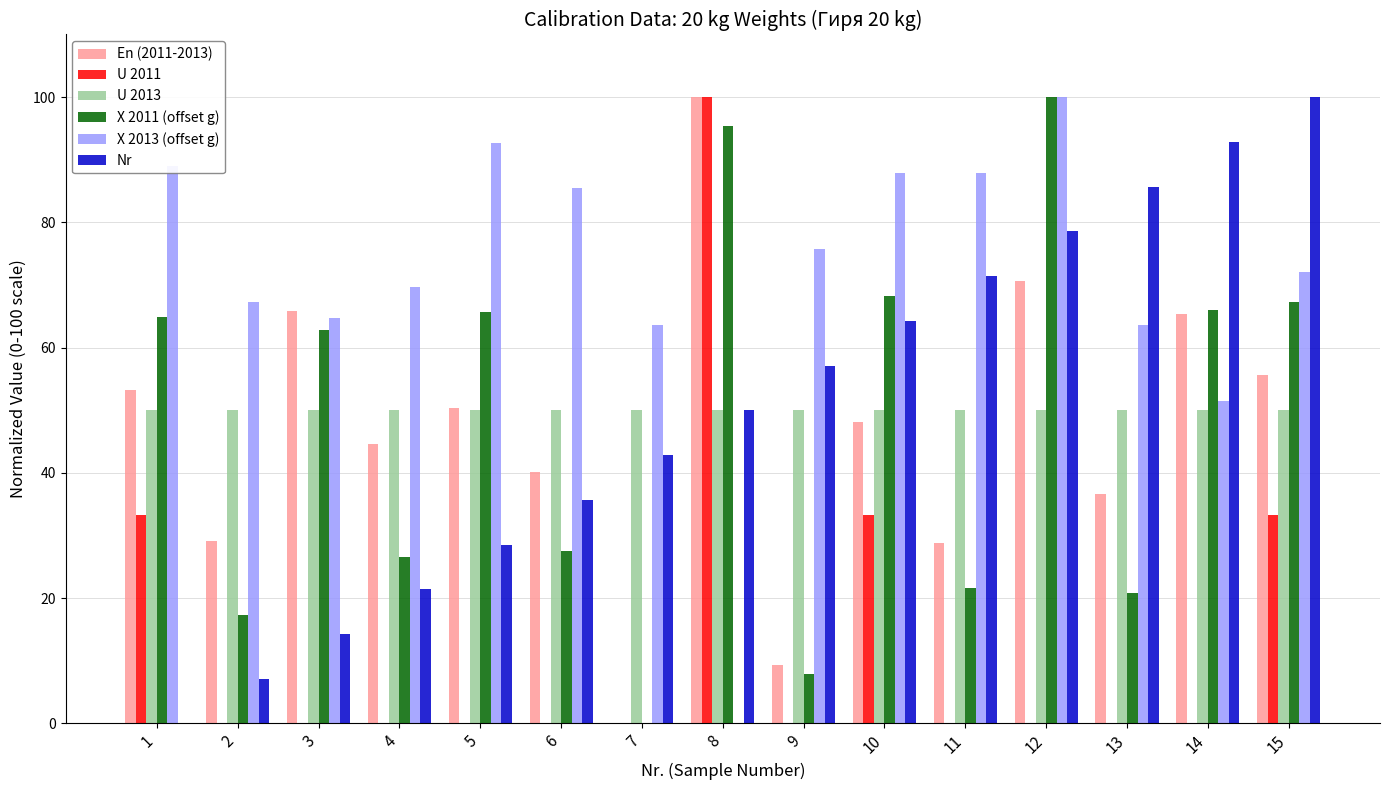

What is the maximum value shown in the chart?

100.0